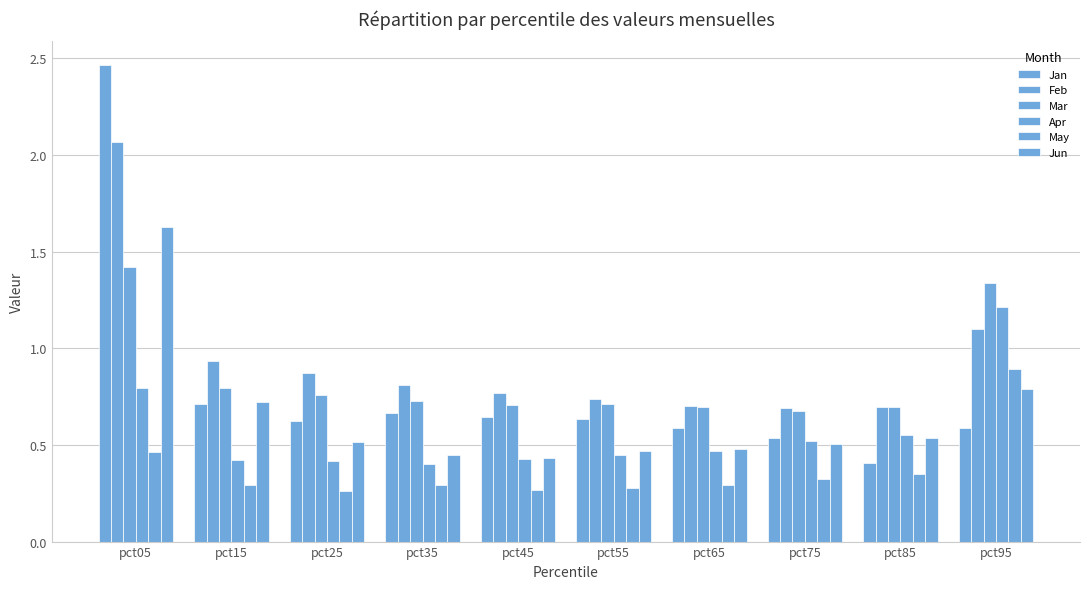

How many categories are shown in the chart?

10